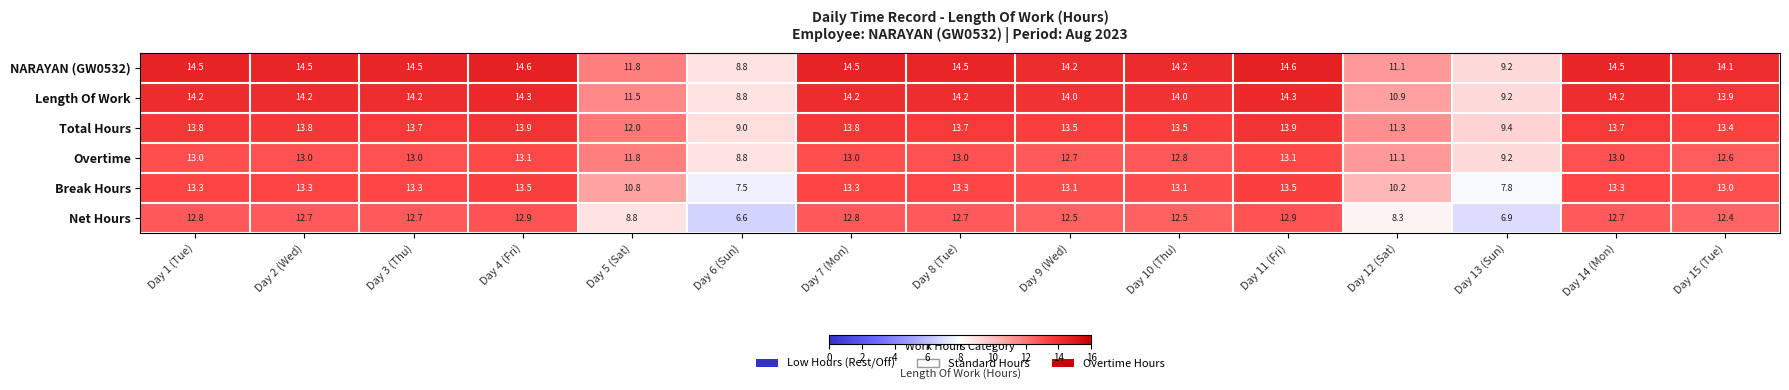

At which label does Total Hours first exceed 13?

Day 1 (Tue)